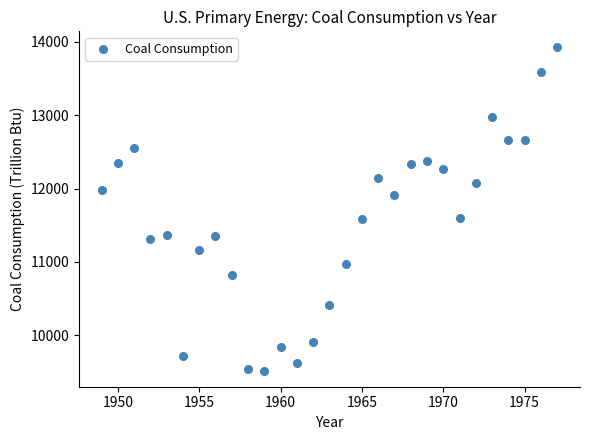

What is the range of X values (max minus min)?

28.0